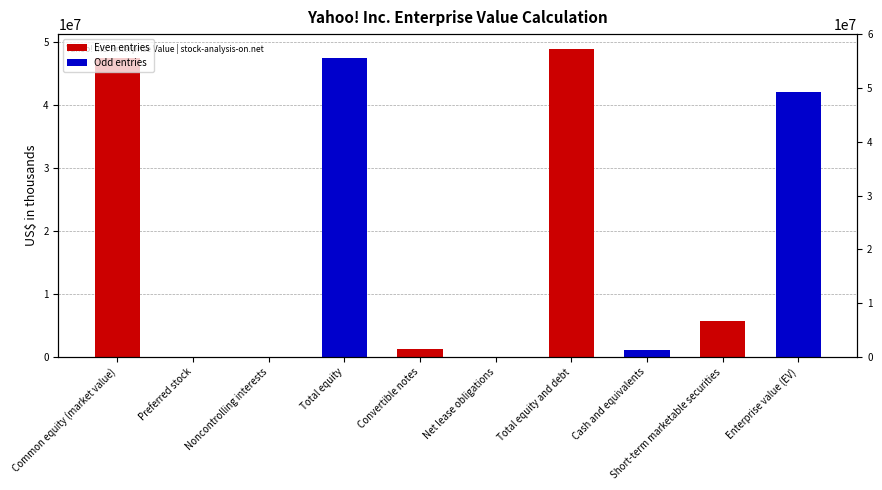

Which category has the highest value across all series?

Total equity and debt